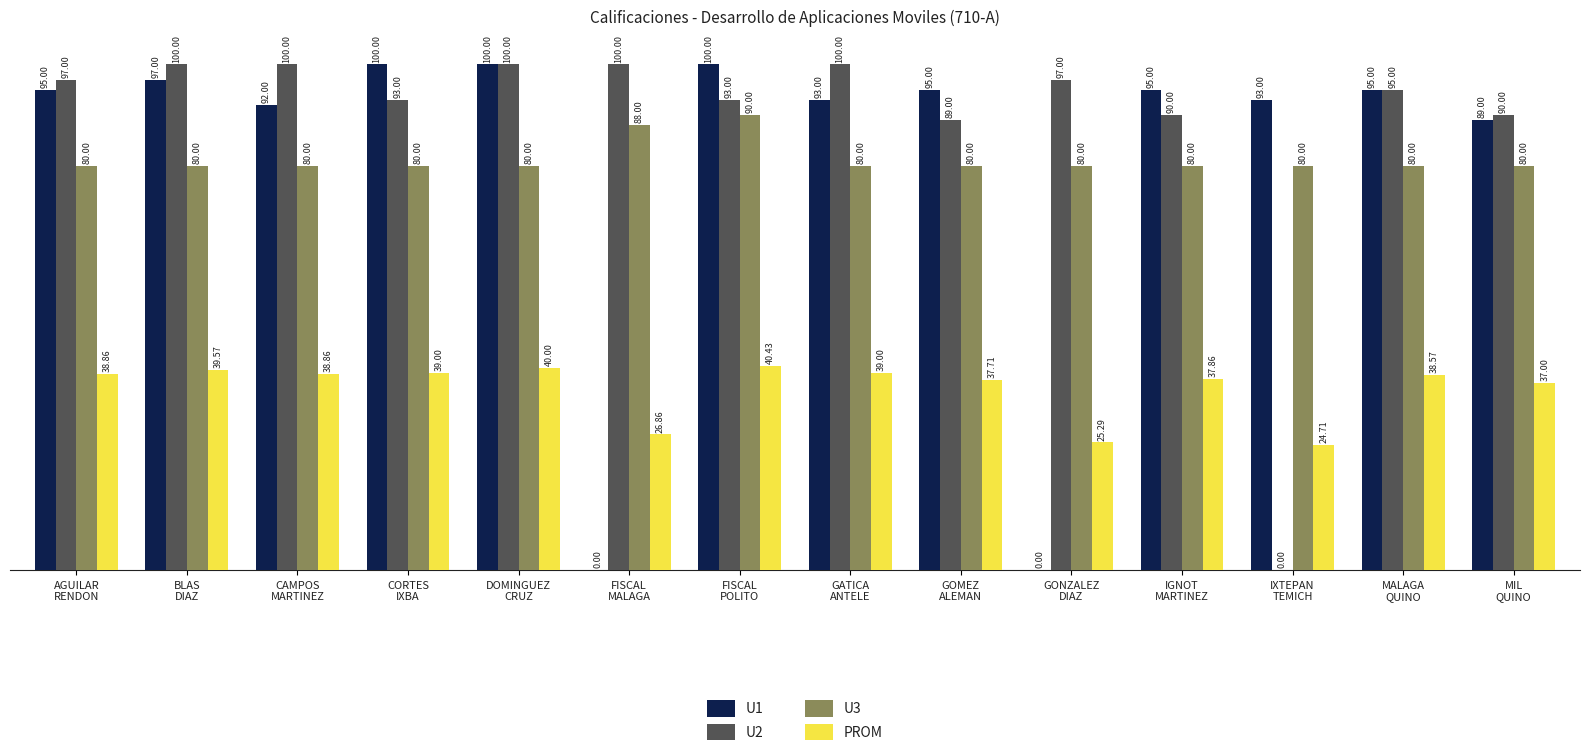

What is the total value across all series at IXTEPAN
TEMICH?

197.7